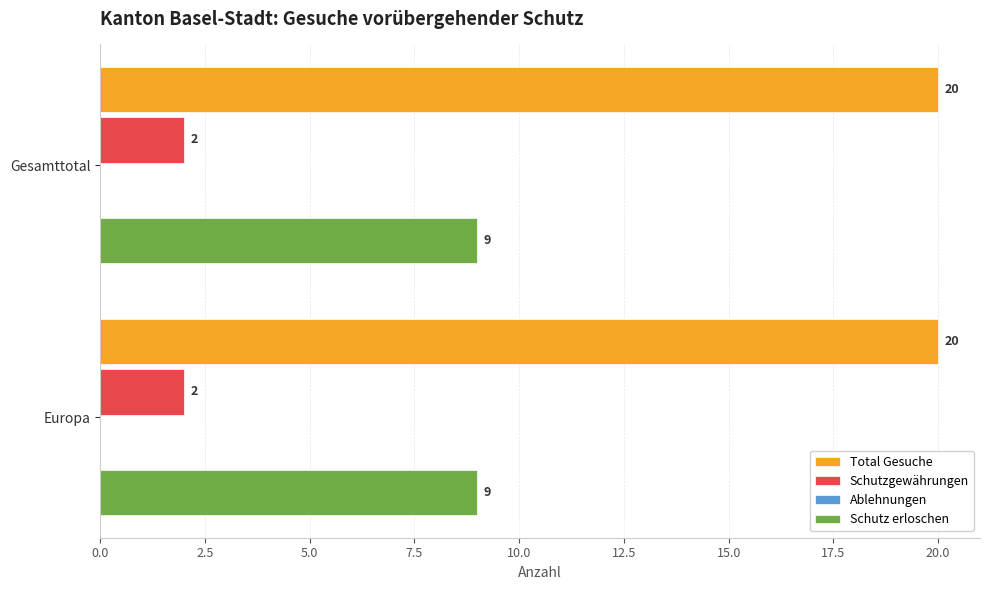

Is it true that Schutz erloschen equals 9 at Gesamttotal?

True